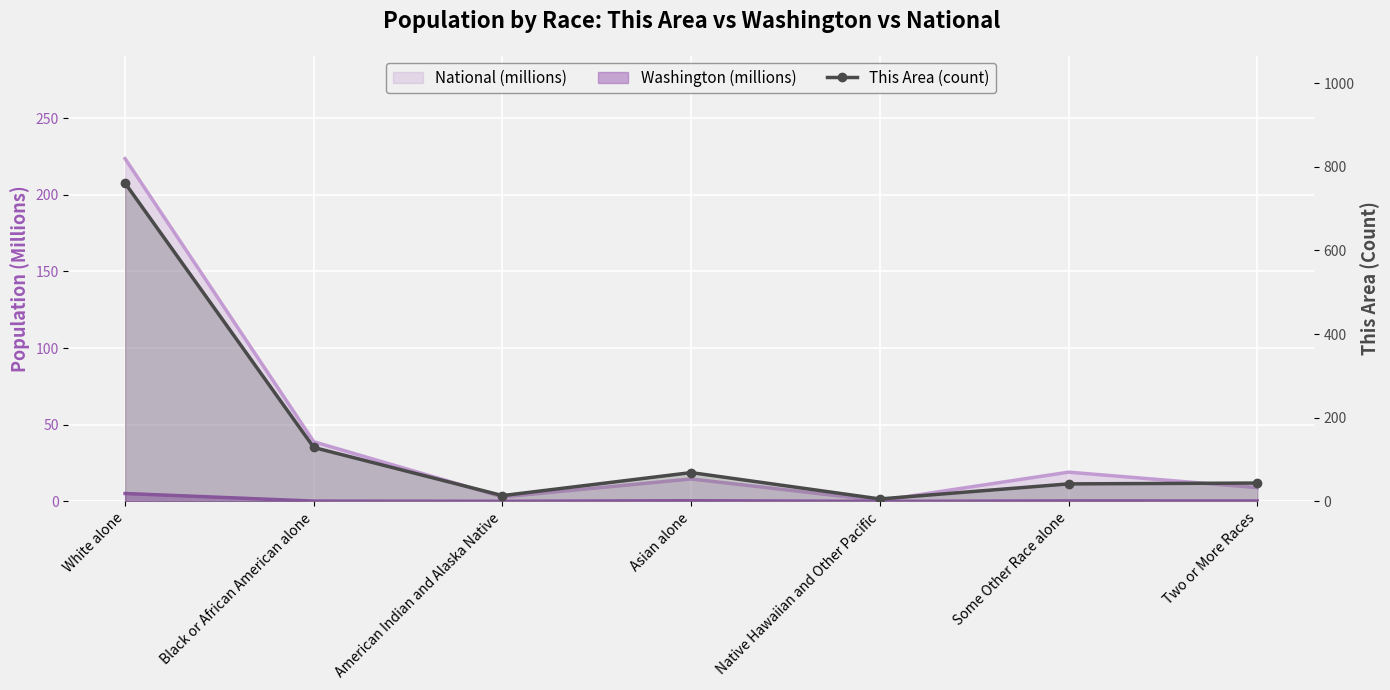

How many lines are shown in the chart?

1